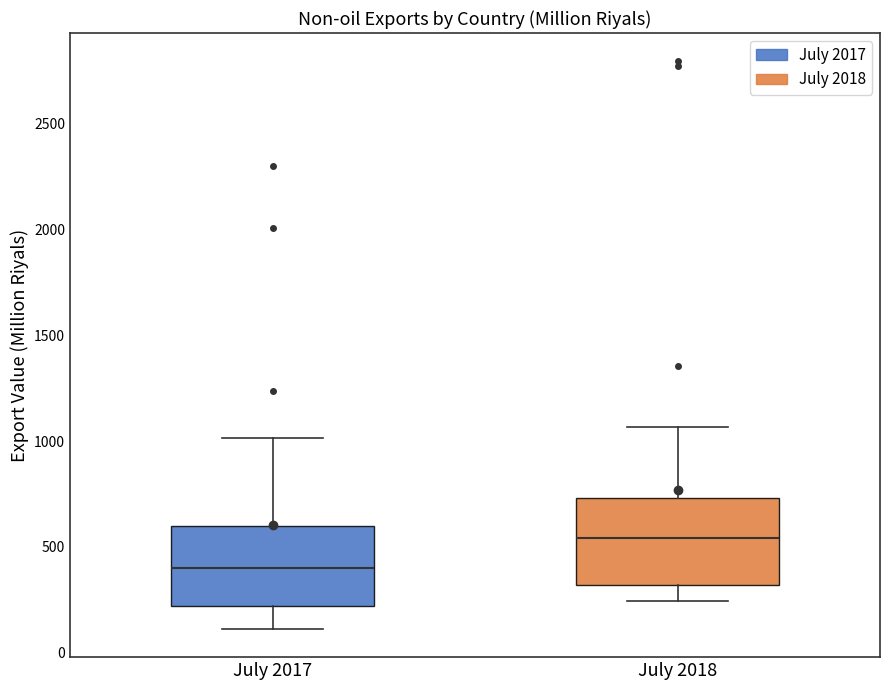

Where does the upper whisker of the box for July 2017 end on the y-axis? The values are not printed on the chart, so give them approximately, as read against the axis.

1000